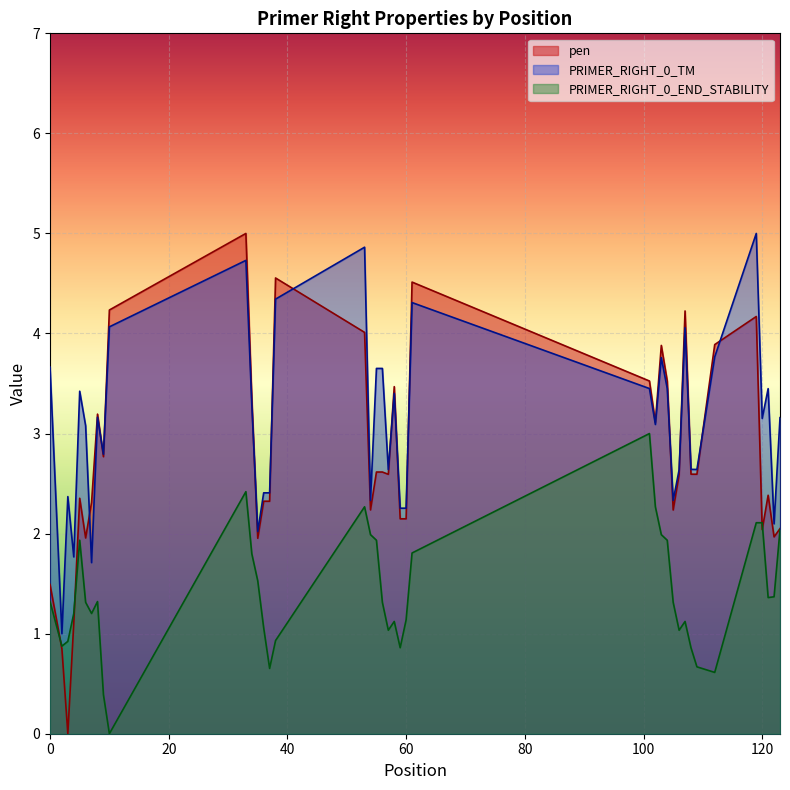

Reading left to right, list all the values displayed in this chart.

pen: 1.5	0.8	0.0	1.1	2.4	2.0	2.3	3.2	2.8	4.2	5.0	3.3	2.0	2.3	2.3	4.6	4.0	2.2	2.6	2.6	2.6	3.5	2.1	2.1	4.5	3.5	3.1	3.9	3.5	2.2	2.6	4.2	2.6	2.6	3.9	4.2	2.0	2.4	2.0	2.0
PRIMER_RIGHT_0_TM: 3.7	1.0	2.4	1.8	3.4	3.1	1.7	3.2	2.8	4.1	4.7	3.3	2.0	2.4	2.4	4.3	4.9	2.3	3.7	3.7	2.6	3.4	2.3	2.3	4.3	3.4	3.1	3.8	3.4	2.3	2.6	4.1	2.6	2.6	3.8	5.0	3.2	3.4	2.1	3.2
PRIMER_RIGHT_0_END_STABILITY: 1.3	0.9	0.9	1.2	1.9	1.3	1.2	1.3	0.4	0.0	2.4	1.8	1.5	1.1	0.7	0.9	2.3	2.0	1.9	1.3	1.0	1.1	0.9	1.1	1.8	3.0	2.3	2.0	1.9	1.3	1.0	1.1	0.9	0.7	0.6	2.1	2.1	1.4	1.4	2.0